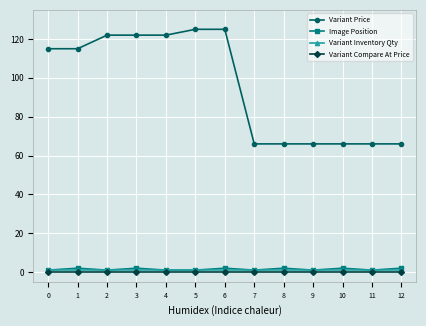

True or false: Image Position has a value of 2 at 10.

True